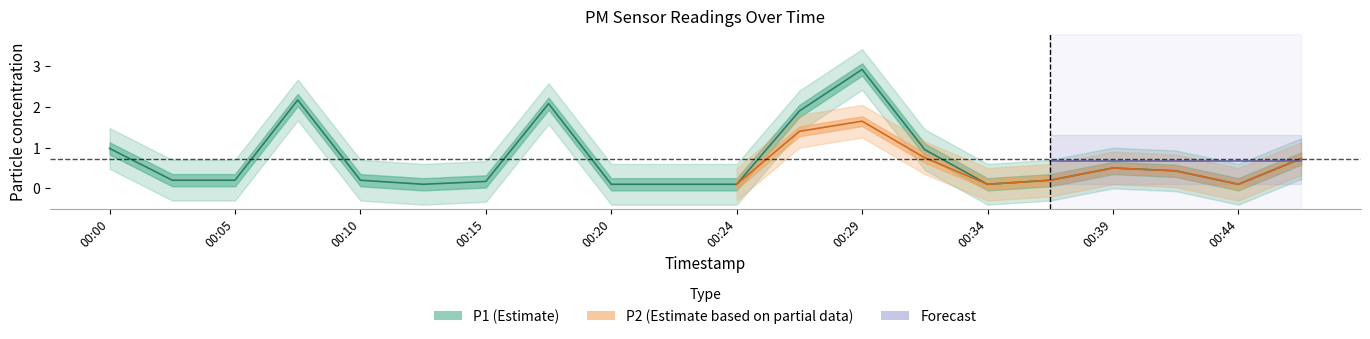

How many data points does each series have?

20